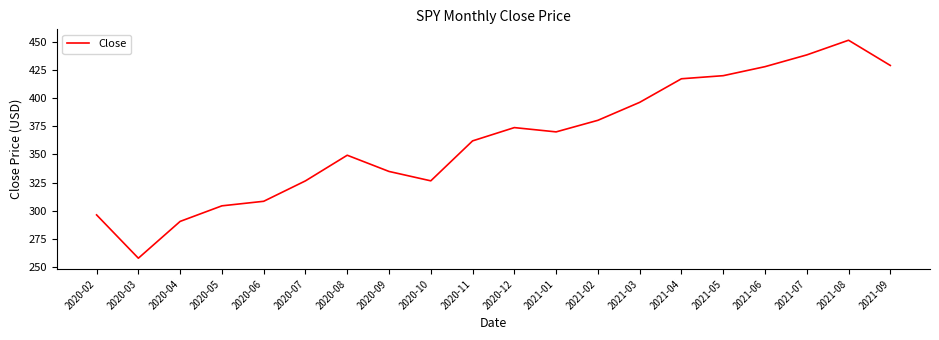

Count the number of categories in the chart.

20